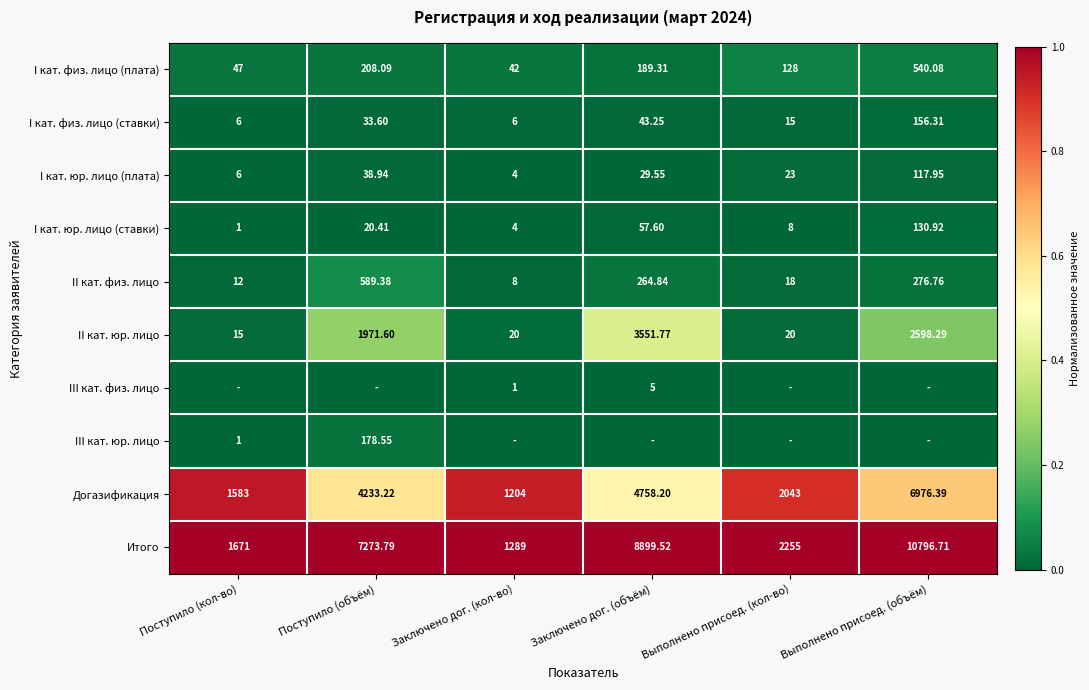

Rank the categories by Догазификация value from highest to lowest.

Выполнено присоед. (объём), Заключено дог. (объём), Поступило (объём), Выполнено присоед. (кол-во), Поступило (кол-во), Заключено дог. (кол-во)